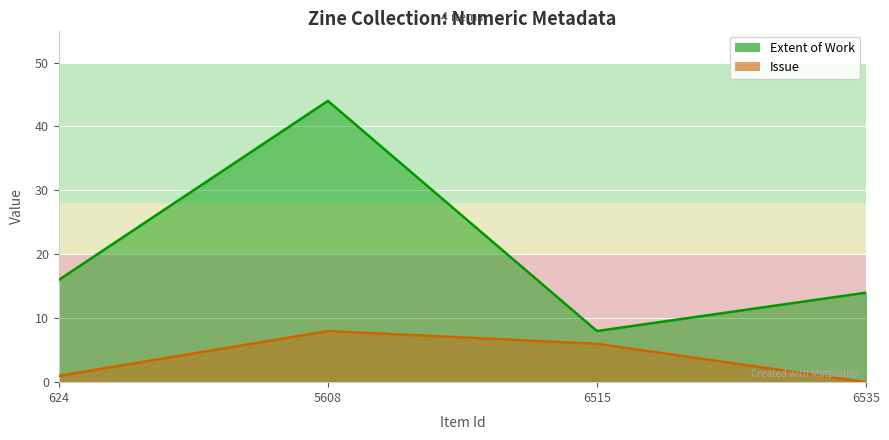

True or false: Issue and Extent of Work cross at least once.

False